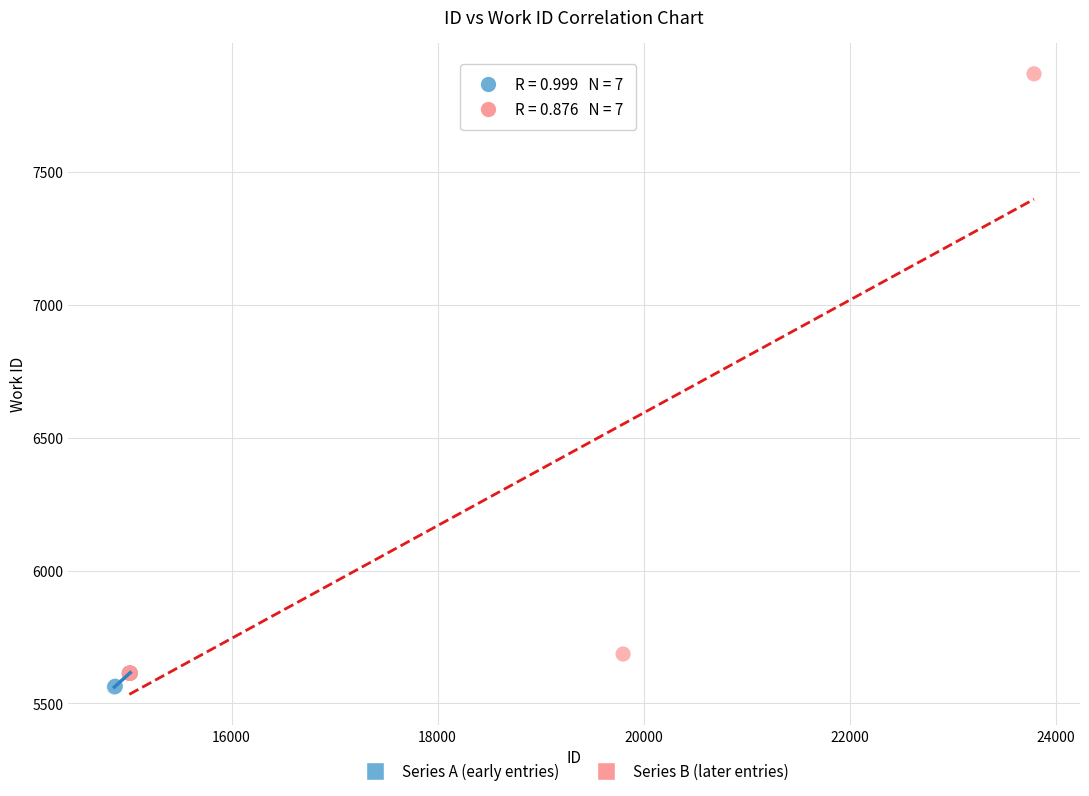

Which series reaches the maximum Y coordinate?

Series B (later entries)